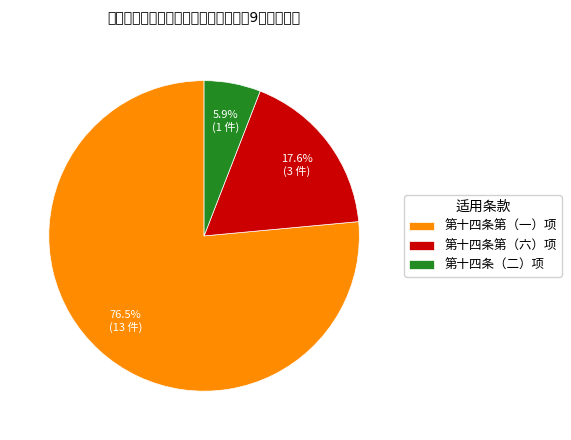

Between 第十四条第（六）项 and 第十四条第（一）项, which is larger?

第十四条第（一）项